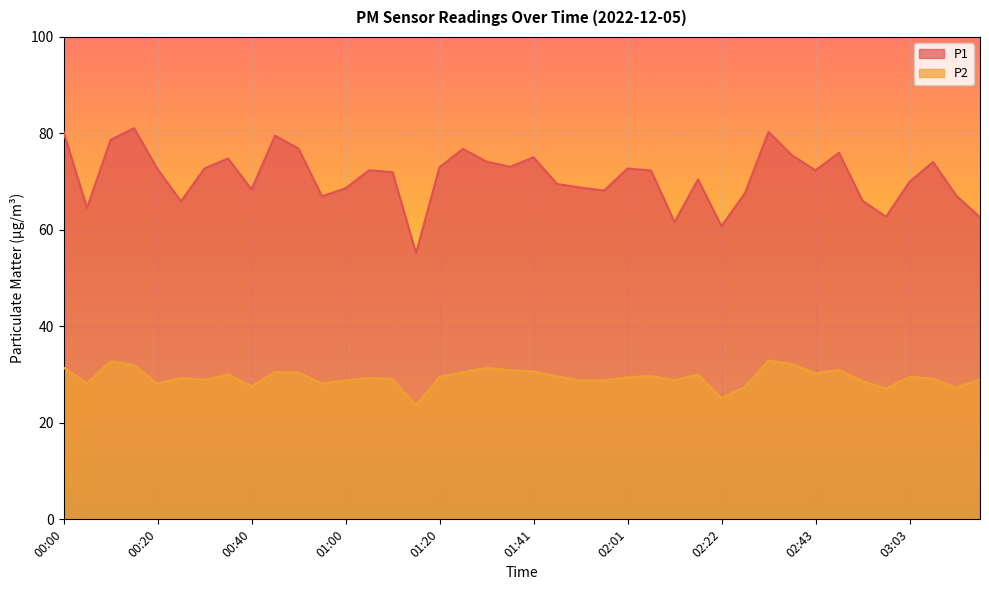

At which category does P2 reach its first local peak?

00:10